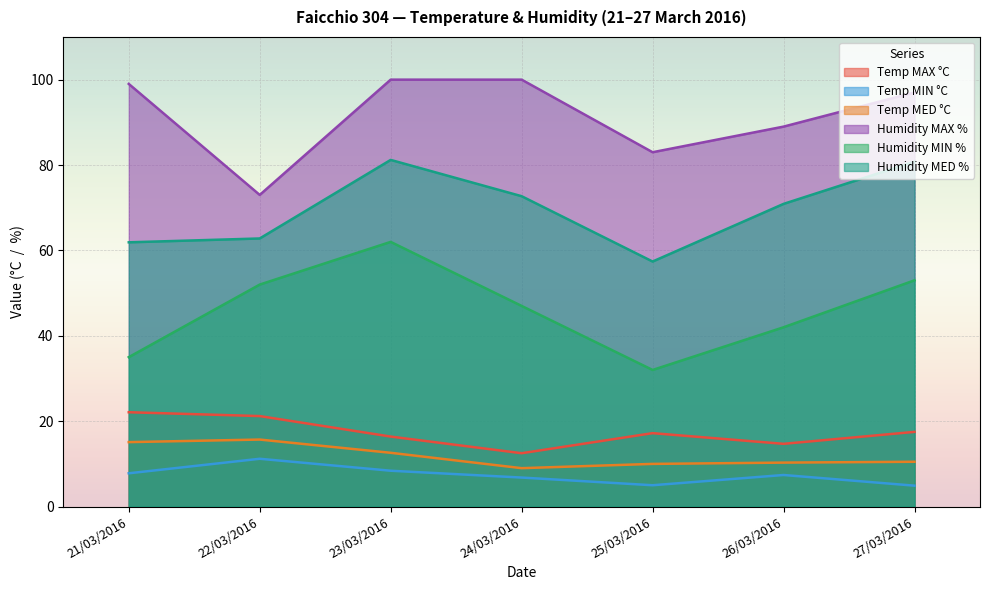

True or false: Humidity MED % and Temp MAX °C intersect in this chart.

False